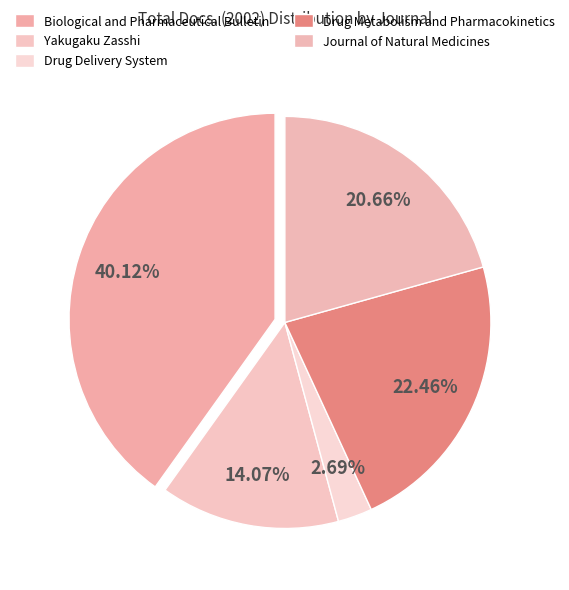

Do Drug Delivery System and Biological and Pharmaceutical Bulletin together represent more than half of the pie?

No